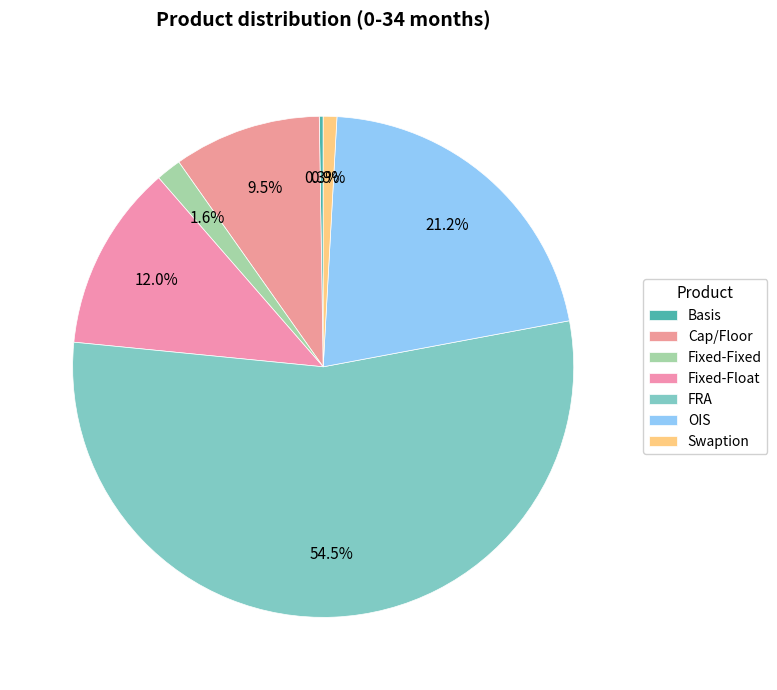

Does OIS represent more than half of the total?

No